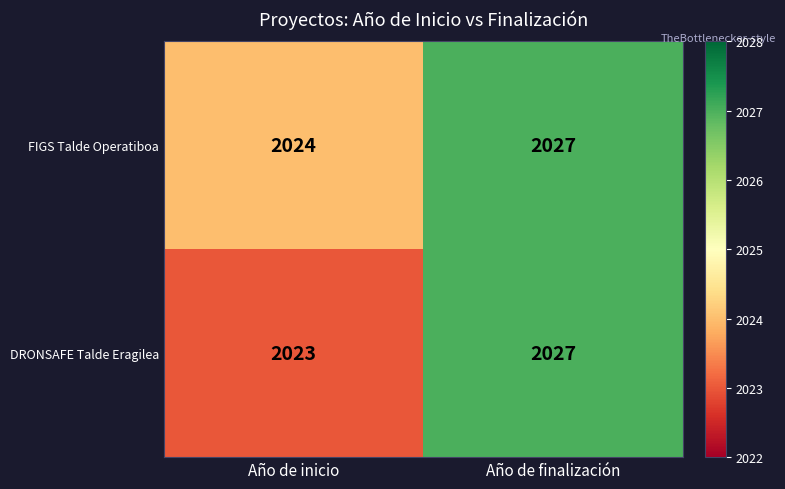

Is the value of FIGS Talde Operatiboa at Año de inicio greater than the value of DRONSAFE Talde Eragilea at Año de finalización?

No